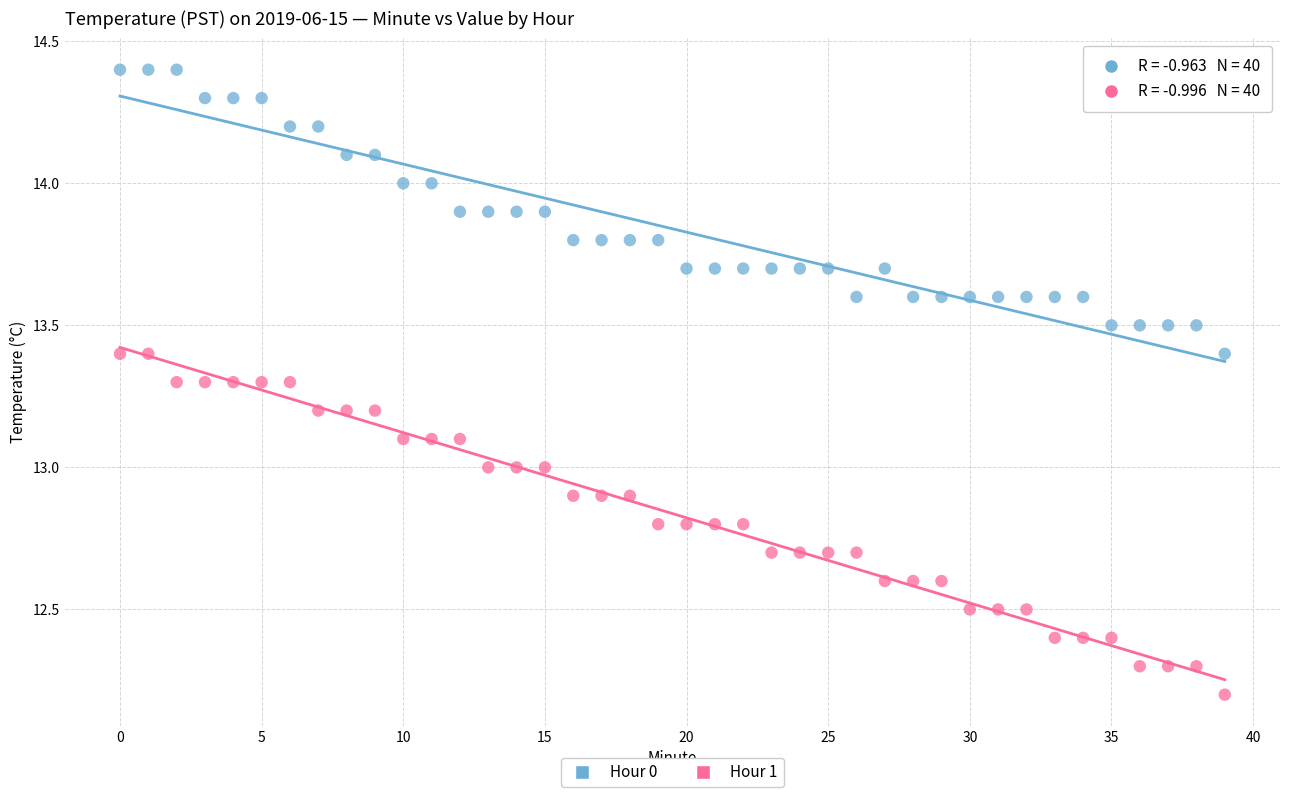

Which series reaches the minimum Y coordinate?

Hour 1